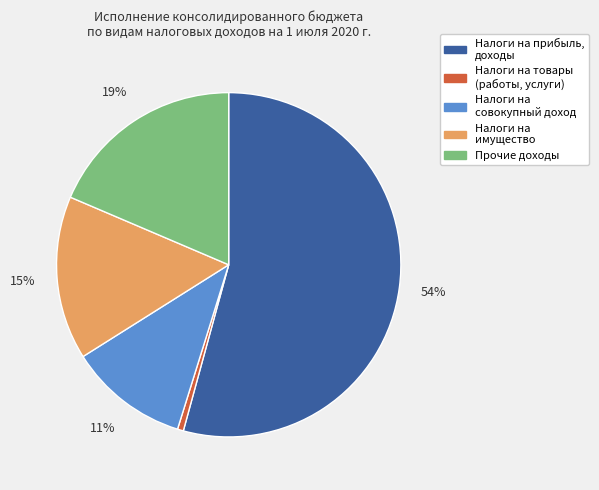

How many segments does this pie chart have?

5